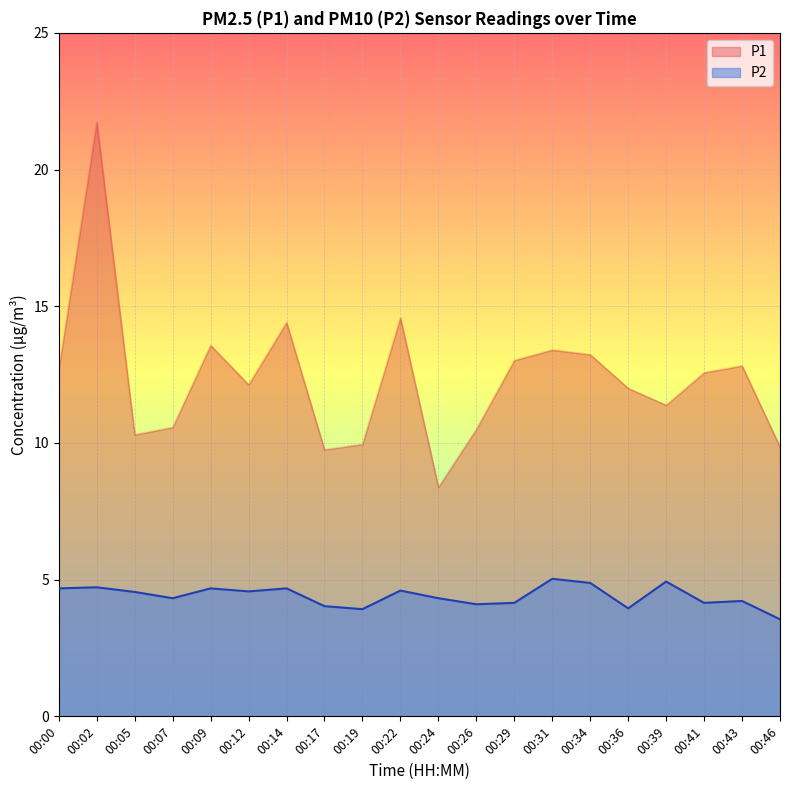

True or false: P2 has a value of 4.6 at 00:22.

True